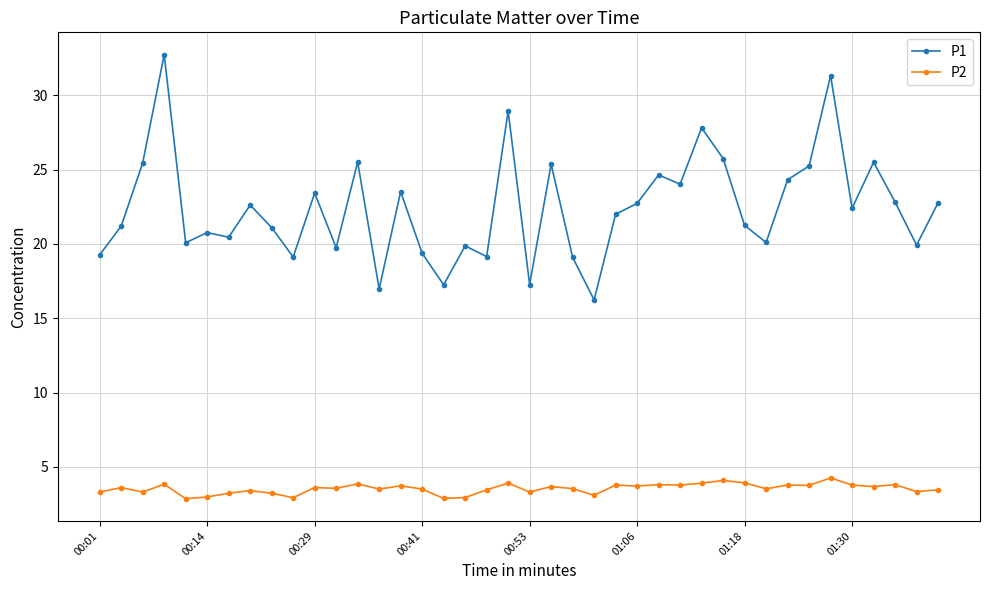

True or false: P2 and P1 cross at least once.

False